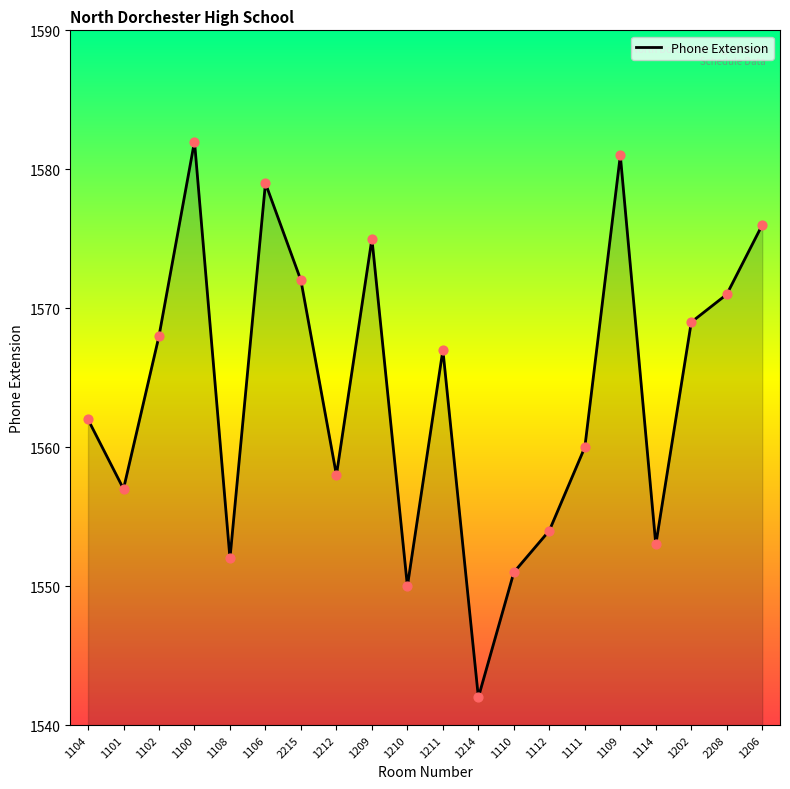

Between 1109 and 1112, which is larger?

1109